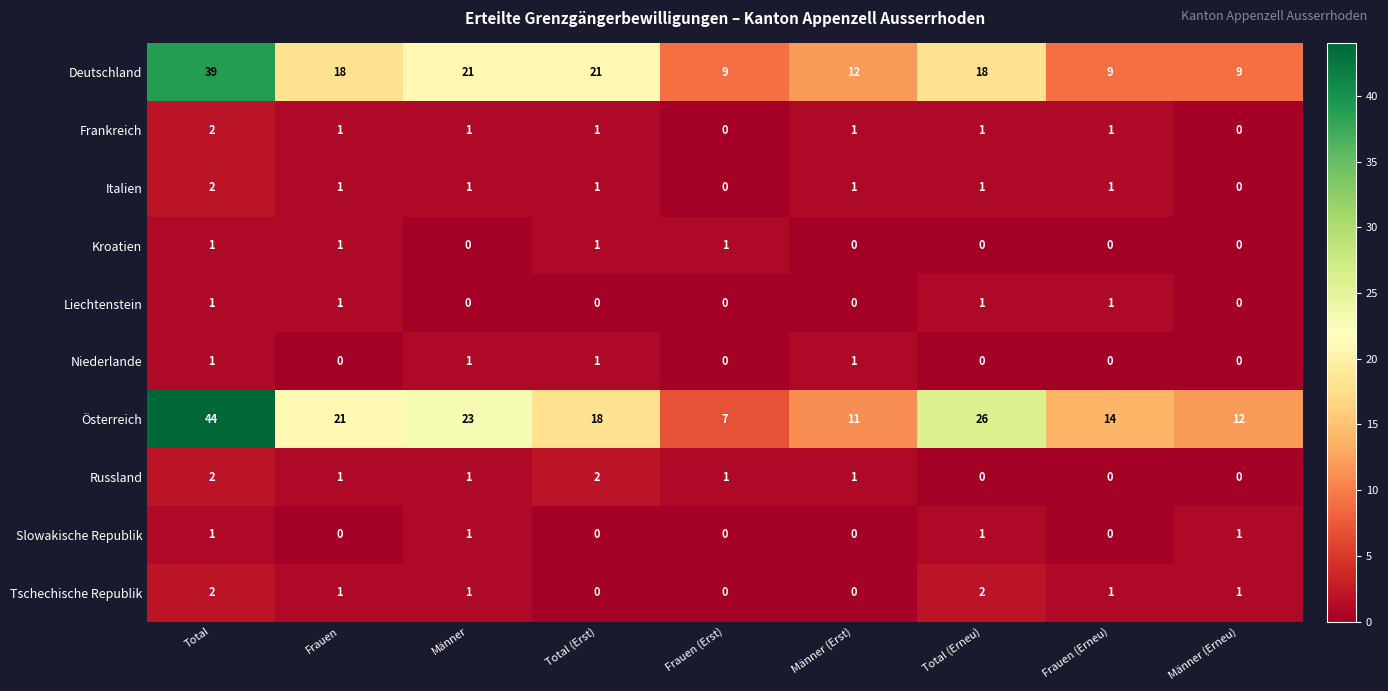

The Liechtenstein series shows 2 at Total (Erneu). True or false?

False